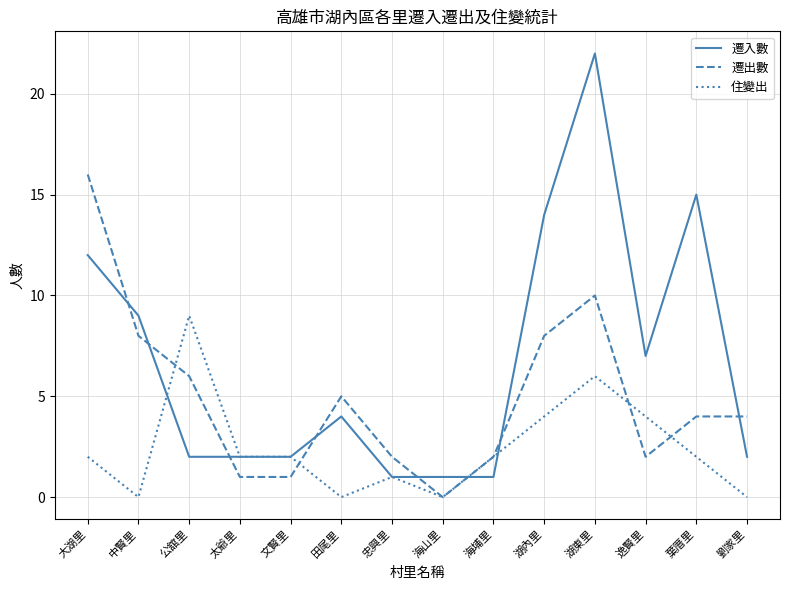

What is the average value of the 住變出 series?

2